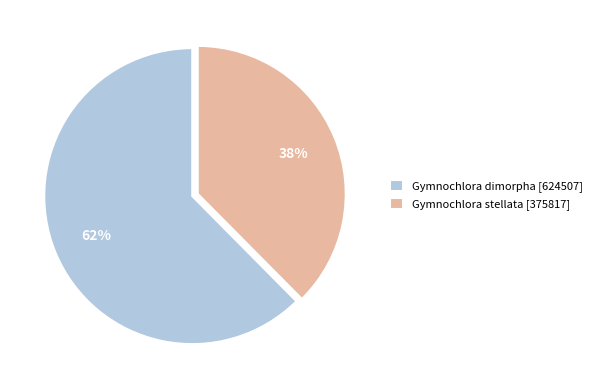

To the nearest percent, what percentage of the pie is Gymnochlora dimorpha?

62%